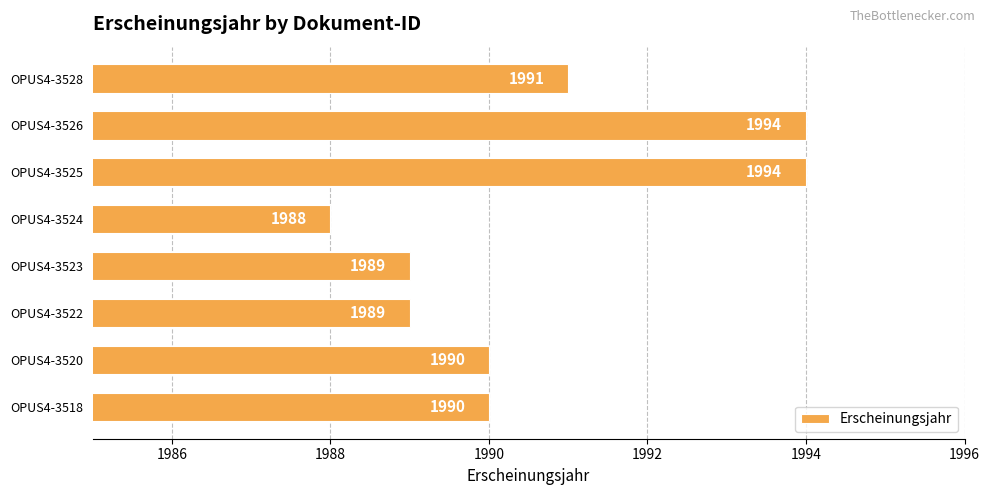

How many series are shown in this chart?

1